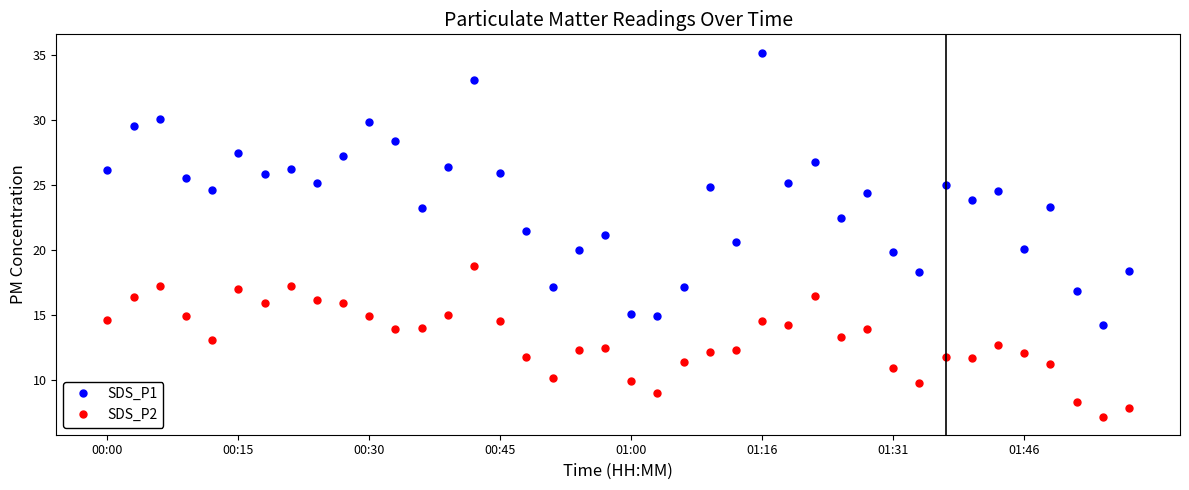

What is the value of the SDS_P2 point at the 30th from the left?

13.9